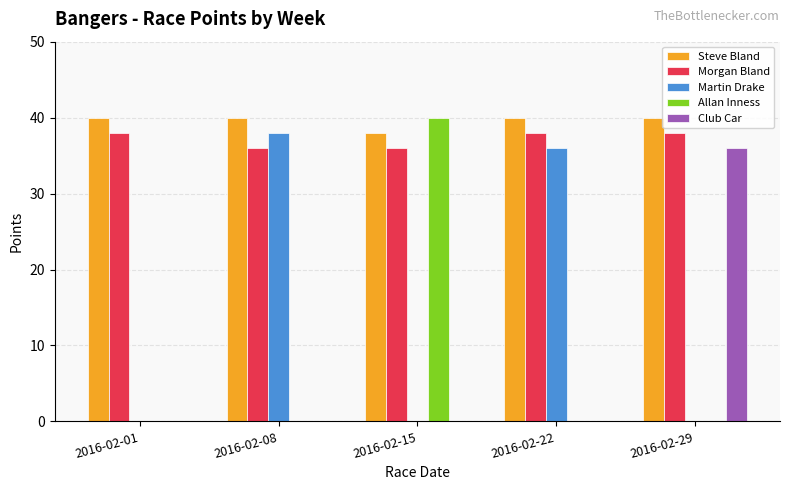

True or false: Allan Inness has a value of 0 at 2016-02-08.

True